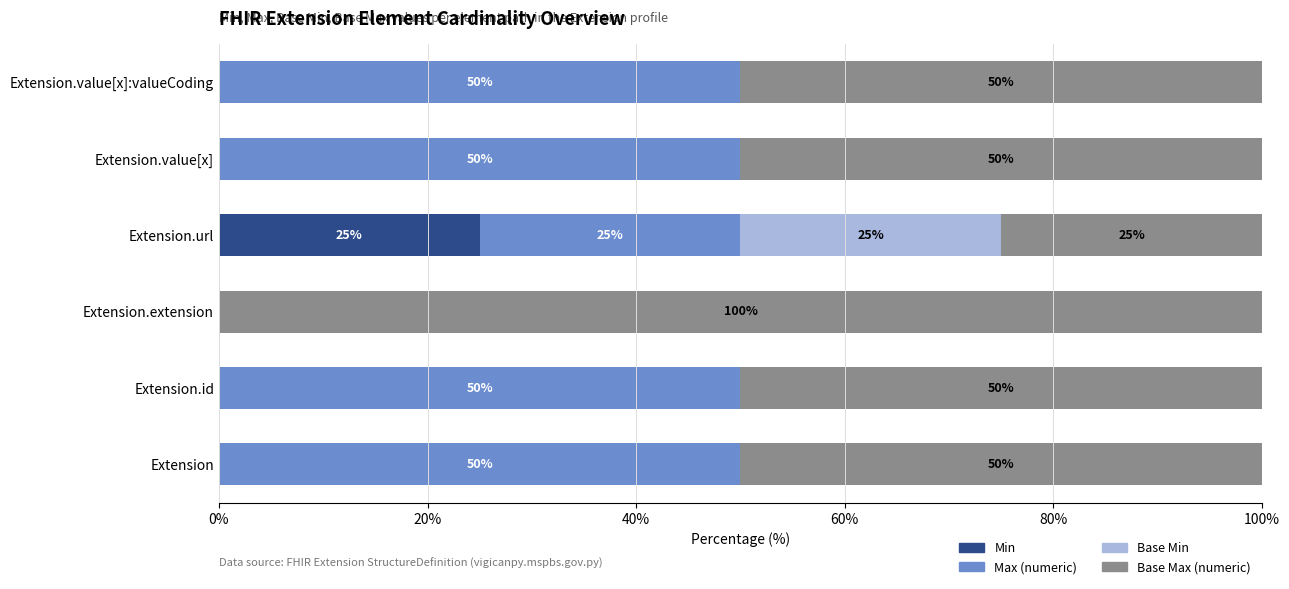

What is the total value across all series at Extension.value[x]?

100